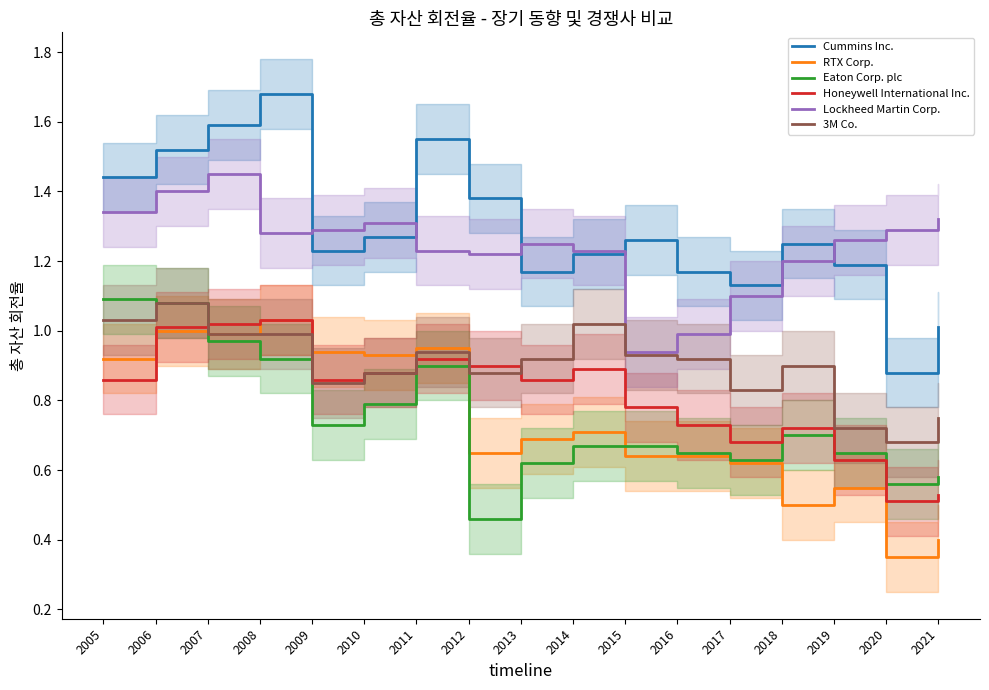

What is the difference between the maximum and minimum values in the RTX Corp. series?

0.7